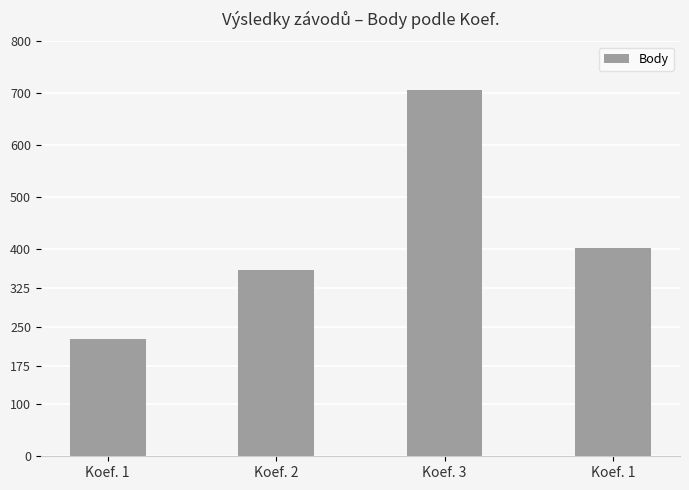

Which category has the highest value across all series?

Koef. 3